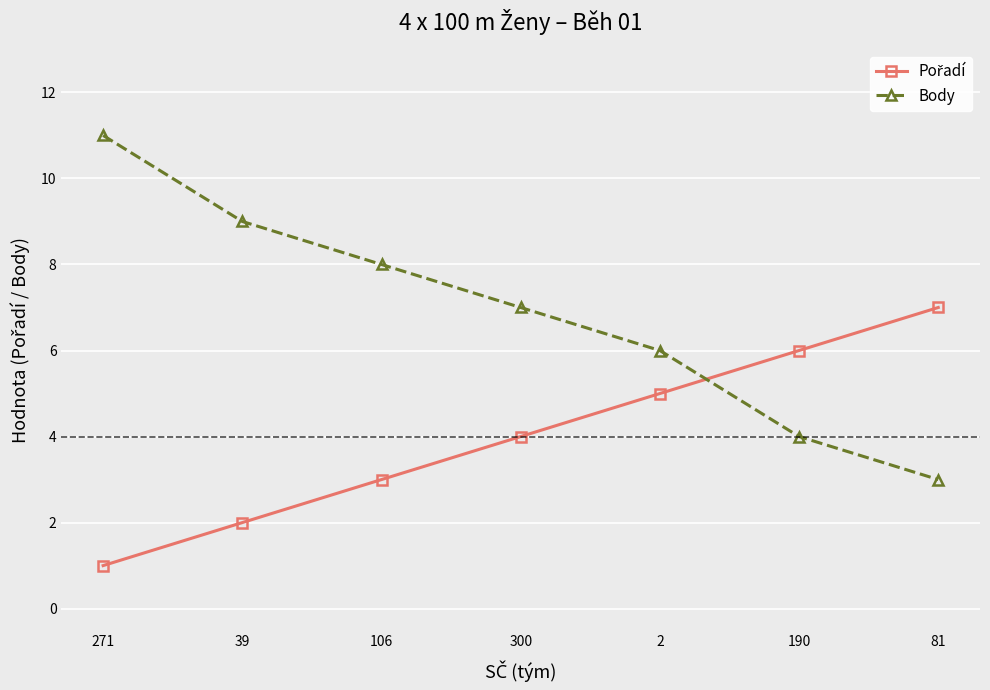

What is the total value across all series at 271?

12